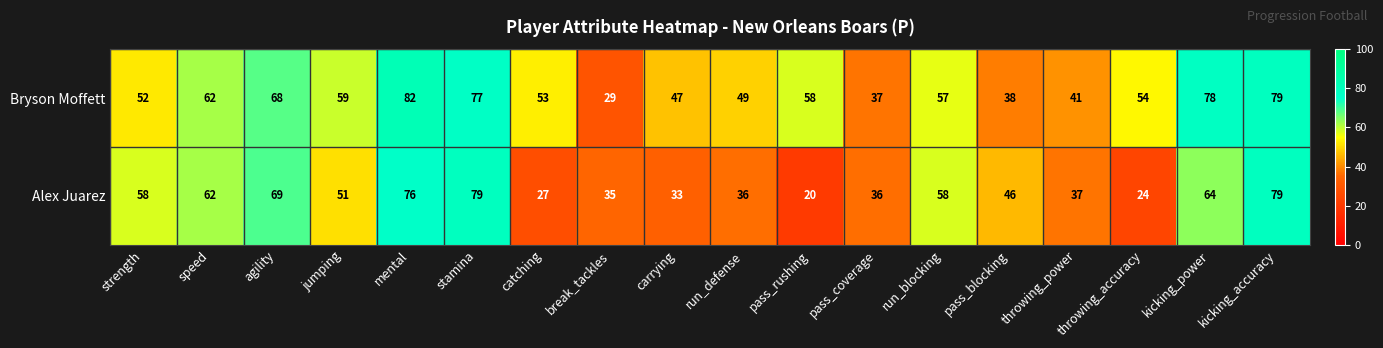

What is the spread (max minus min) of values at pass_rushing?

38